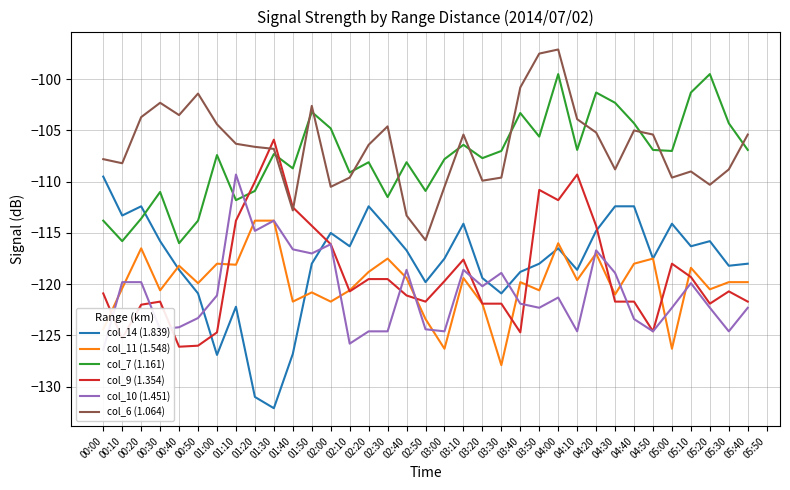

Reading right to left, list all the values displayed in this chart.

col_14 (1.839): -118.0	-118.2	-115.8	-116.3	-114.1	-117.5	-112.4	-112.4	-114.8	-118.6	-116.5	-118.0	-118.8	-120.9	-119.4	-114.1	-117.5	-119.8	-116.7	-114.5	-112.4	-116.3	-115.0	-118.0	-126.8	-132.1	-131.0	-122.2	-126.9	-120.9	-118.6	-115.8	-112.4	-113.3	-109.5
col_11 (1.548): -119.8	-119.8	-120.5	-118.4	-126.3	-117.5	-118.0	-121.0	-117.0	-119.6	-116.0	-120.6	-119.8	-127.9	-121.9	-119.4	-126.3	-123.4	-119.4	-117.5	-118.8	-120.6	-121.7	-120.8	-121.7	-113.8	-113.8	-118.1	-118.0	-119.9	-118.2	-120.6	-116.5	-120.4	-124.4
col_7 (1.161): -106.9	-104.3	-99.5	-101.3	-107.0	-106.9	-104.3	-102.3	-101.3	-106.9	-99.5	-105.6	-103.3	-107.0	-107.7	-106.4	-107.8	-110.9	-108.1	-111.5	-108.1	-109.1	-104.8	-103.2	-108.7	-107.3	-110.9	-111.8	-107.4	-113.8	-116.0	-111.0	-113.6	-115.8	-113.8
col_9 (1.354): -121.7	-120.7	-121.9	-119.3	-118.0	-124.6	-121.7	-121.7	-114.3	-109.3	-111.8	-110.8	-124.7	-121.9	-121.9	-117.6	-119.7	-121.7	-121.1	-119.5	-119.5	-120.7	-116.1	-114.3	-112.5	-105.9	-110.0	-113.8	-124.7	-126.0	-126.1	-121.7	-122.0	-125.3	-120.9
col_10 (1.451): -122.3	-124.6	-122.3	-119.9	-122.3	-124.6	-123.4	-118.9	-116.7	-124.6	-121.3	-122.3	-121.9	-118.9	-120.2	-118.6	-124.6	-124.4	-118.6	-124.6	-124.6	-125.8	-116.1	-117.0	-116.6	-113.8	-114.8	-109.3	-121.1	-123.3	-124.2	-124.4	-119.8	-119.8	-126.4
col_6 (1.064): -105.4	-108.8	-110.3	-109.0	-109.6	-105.4	-105.0	-108.8	-105.2	-103.9	-97.1	-97.5	-100.8	-109.6	-109.9	-105.4	-110.5	-115.7	-113.3	-104.6	-106.4	-109.6	-110.5	-102.6	-112.8	-106.8	-106.6	-106.3	-104.4	-101.4	-103.5	-102.3	-103.7	-108.2	-107.8